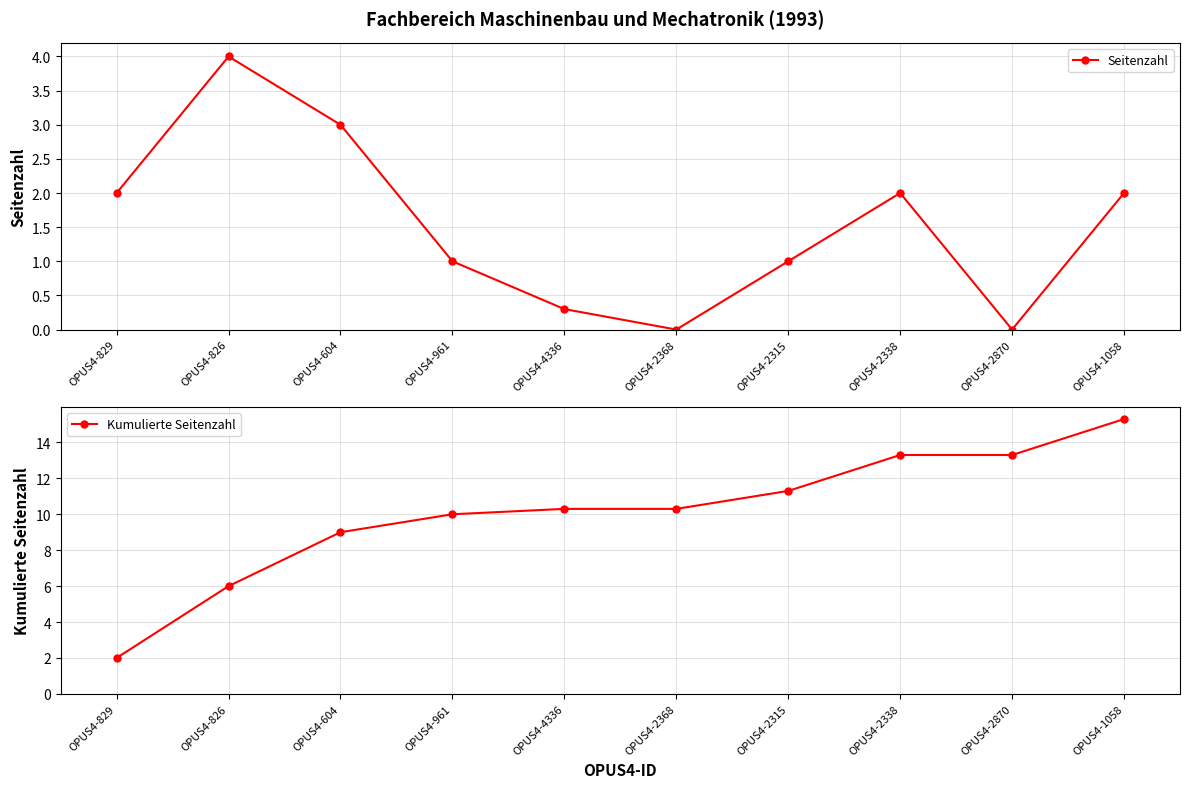

Rank the categories by Seitenzahl value from highest to lowest.

OPUS4-826, OPUS4-604, OPUS4-829, OPUS4-2338, OPUS4-1058, OPUS4-961, OPUS4-2315, OPUS4-4336, OPUS4-2368, OPUS4-2870